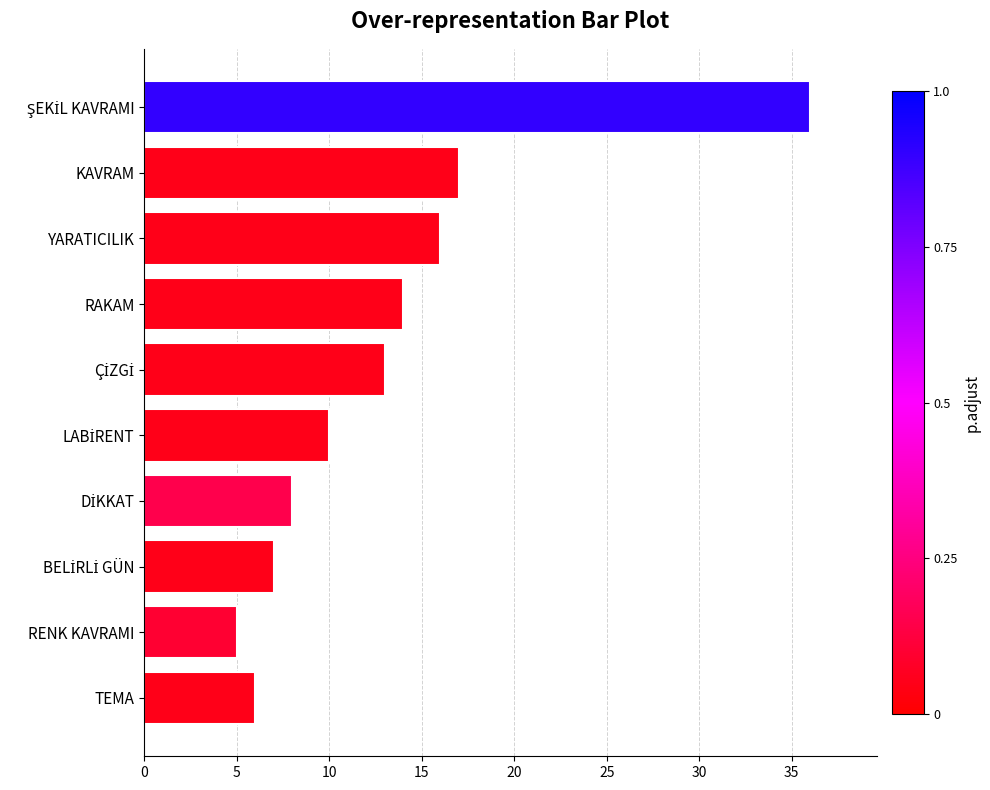

What is the difference between the maximum and minimum values?

31